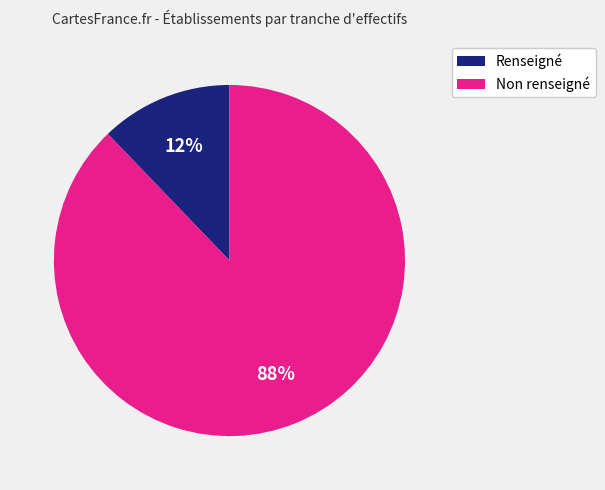

To the nearest percent, what is the average slice percentage?

50%